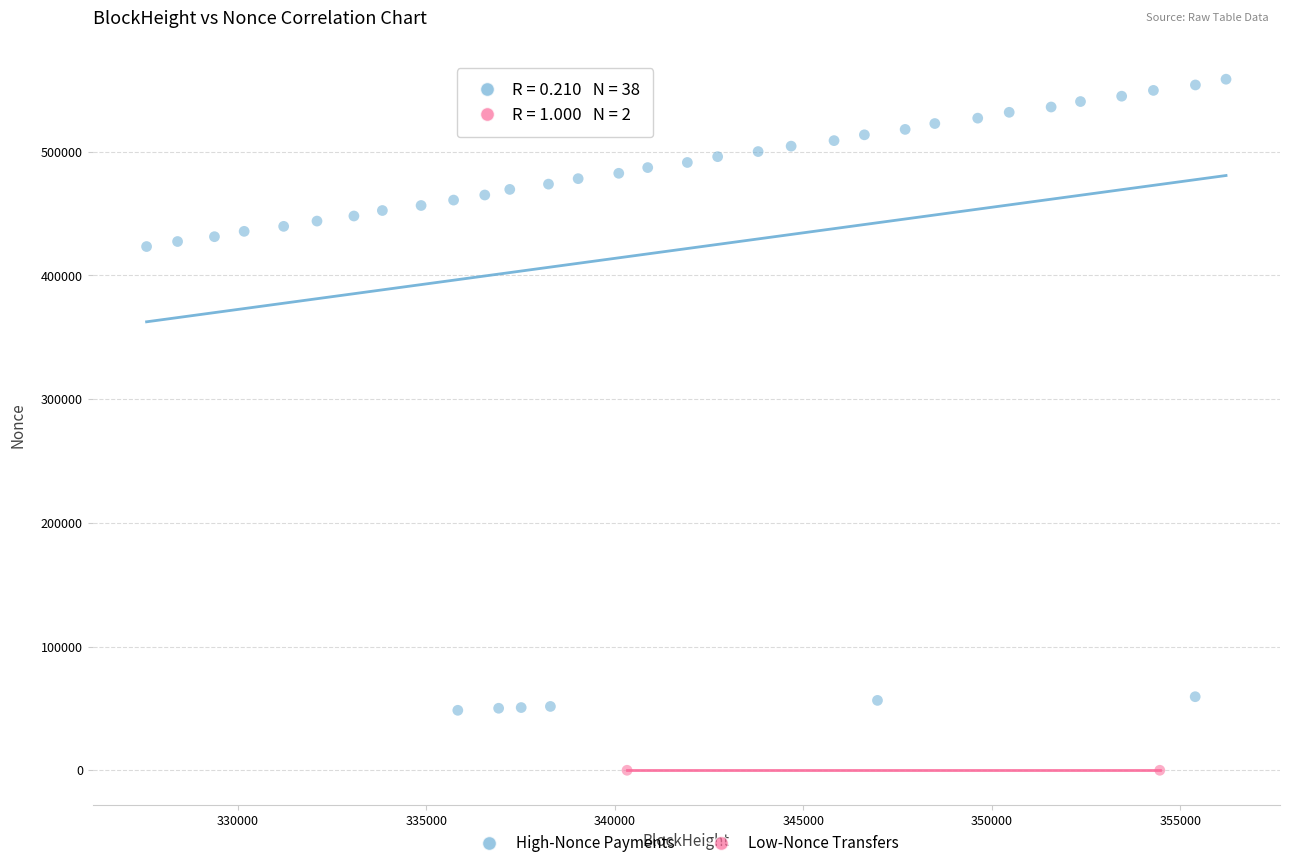

What are all the series names shown in the legend?

High-Nonce Payments, Low-Nonce Transfers